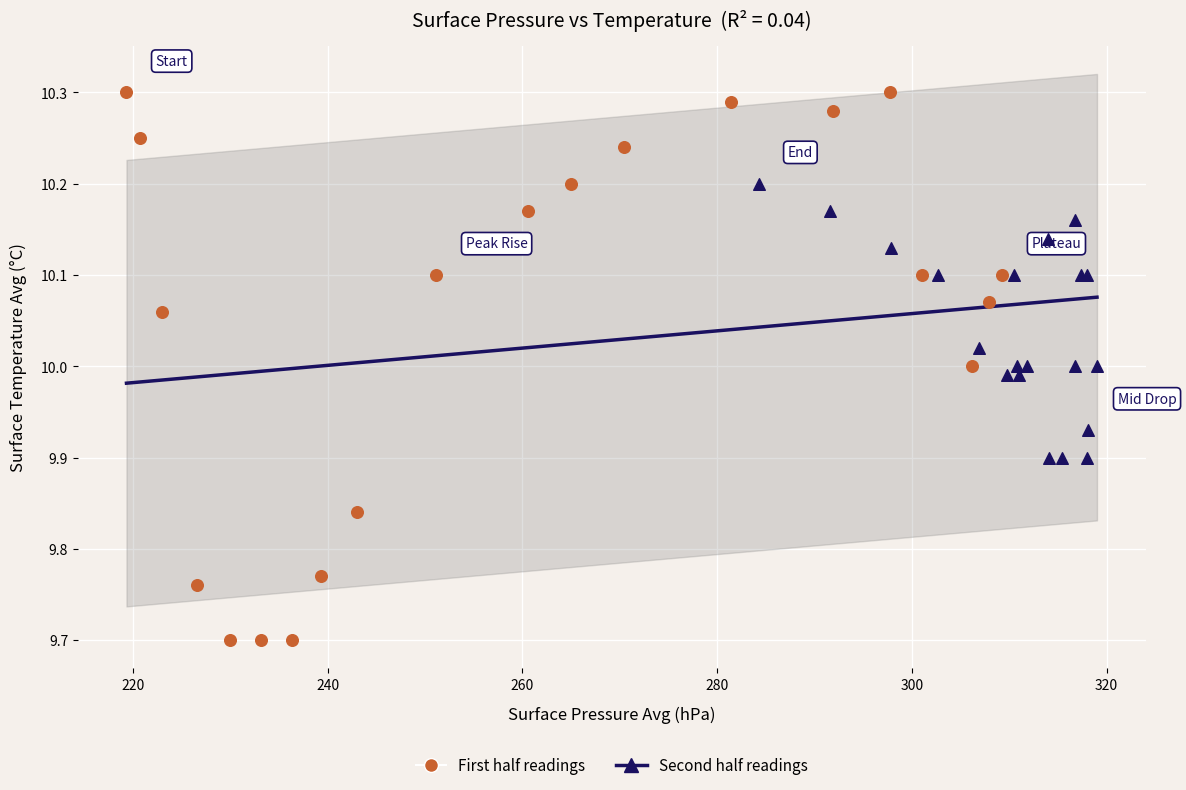

Which series reaches the maximum Y coordinate?

First half readings